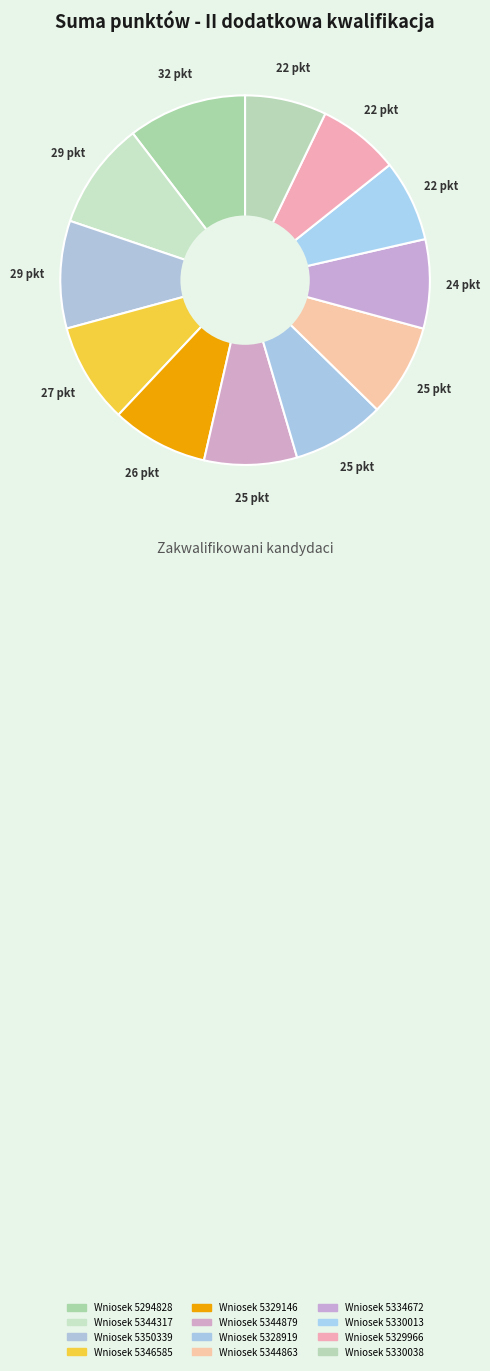

How many slices are in this pie chart?

12